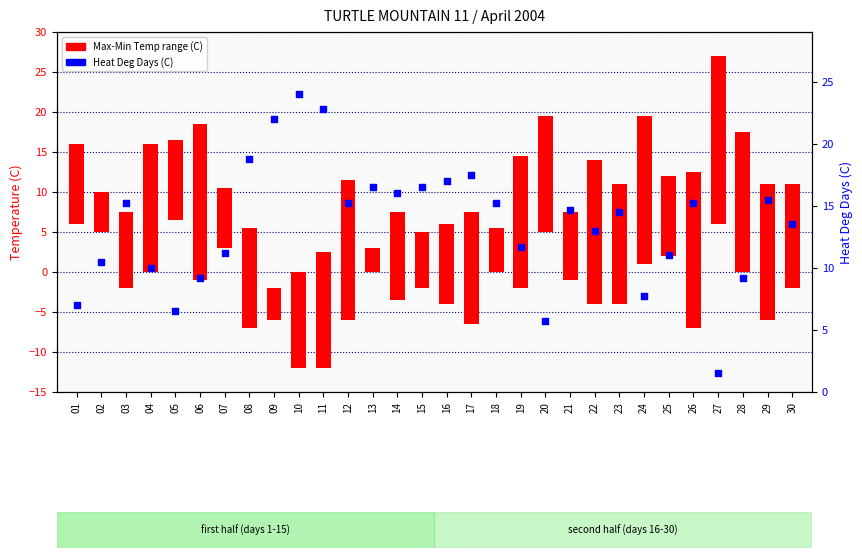

Approximately how many times larger is the value at 24 compared to 09?

0.4